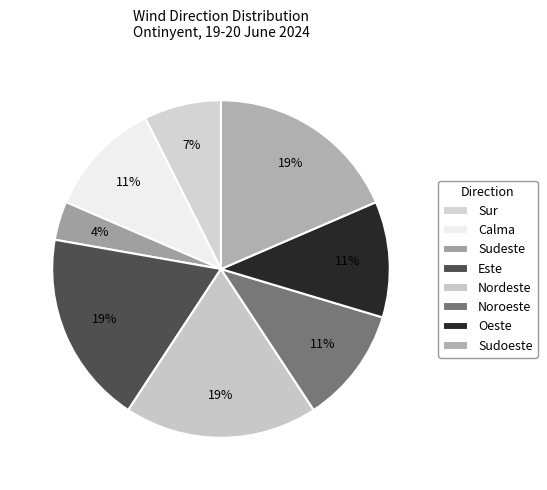

Combined, what portion of the pie is Sur and Oeste?

18.5%